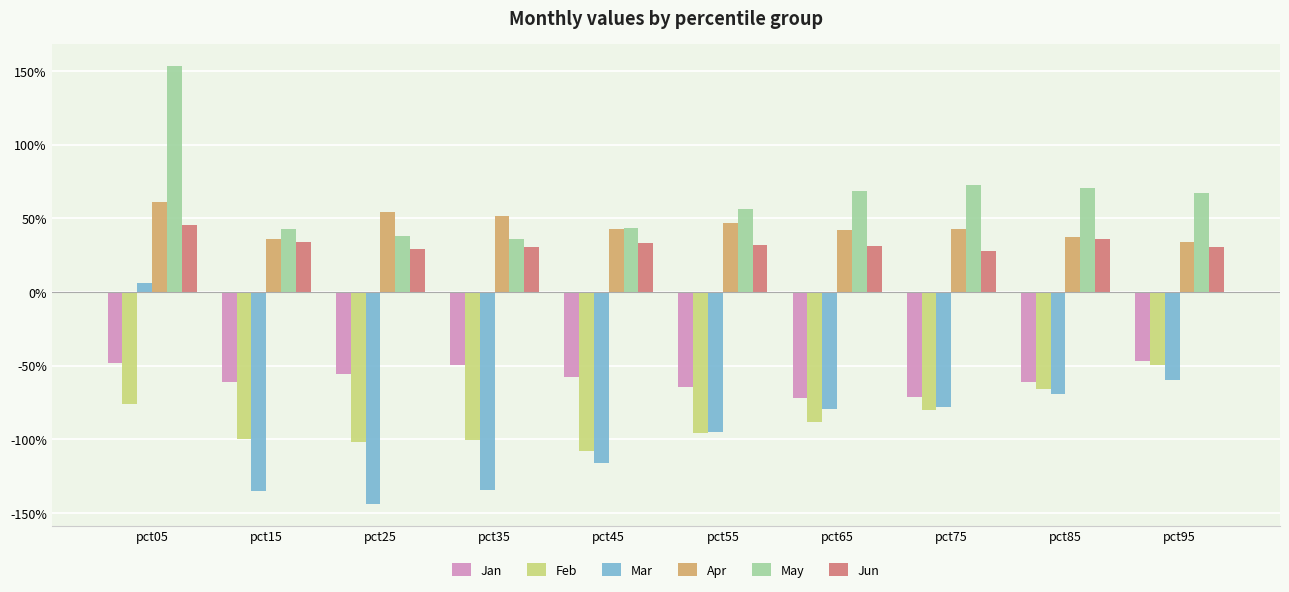

Reading left to right, transcribe all the data shown in this chart.

Jan: -0.5	-0.6	-0.6	-0.5	-0.6	-0.6	-0.7	-0.7	-0.6	-0.5
Feb: -0.8	-1.0	-1.0	-1.0	-1.1	-1.0	-0.9	-0.8	-0.7	-0.5
Mar: 0.1	-1.3	-1.4	-1.3	-1.2	-1.0	-0.8	-0.8	-0.7	-0.6
Apr: 0.6	0.4	0.5	0.5	0.4	0.5	0.4	0.4	0.4	0.3
May: 1.5	0.4	0.4	0.4	0.4	0.6	0.7	0.7	0.7	0.7
Jun: 0.5	0.3	0.3	0.3	0.3	0.3	0.3	0.3	0.4	0.3